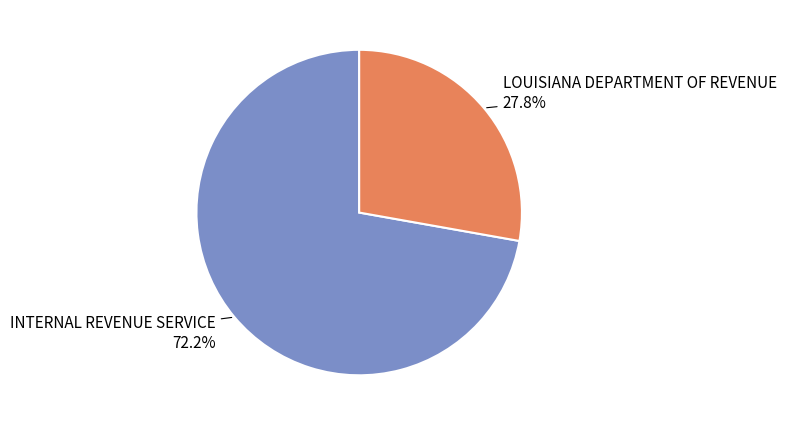

What is the ratio of the value at LOUISIANA DEPARTMENT OF REVENUE to the value at INTERNAL REVENUE SERVICE?

0.4